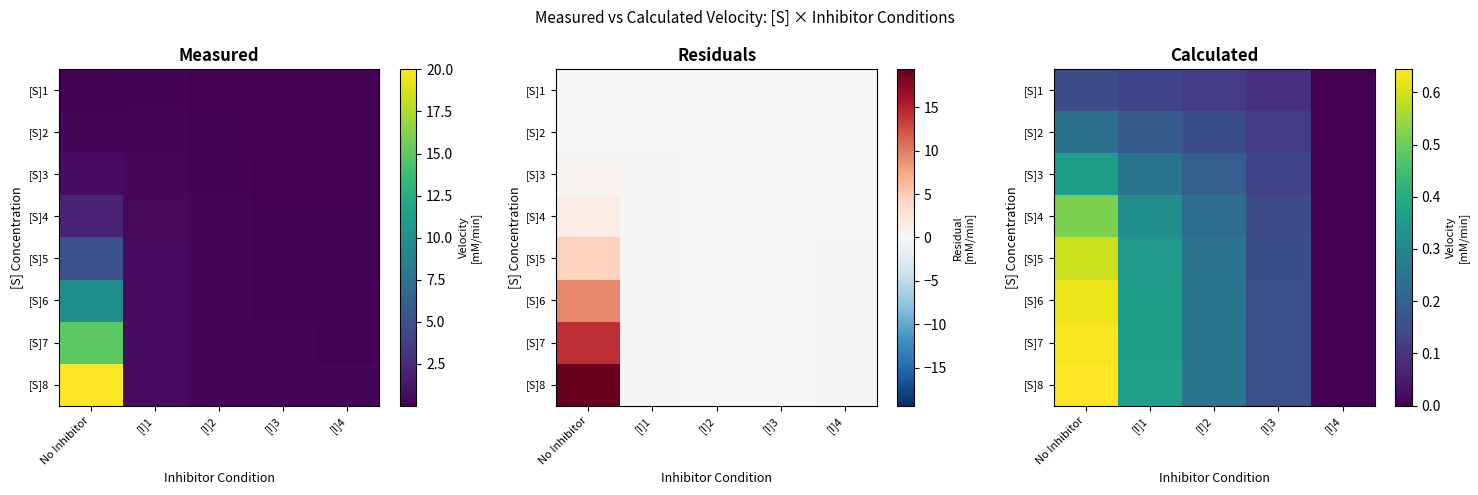

Which series has the largest total across all categories?

[S]8